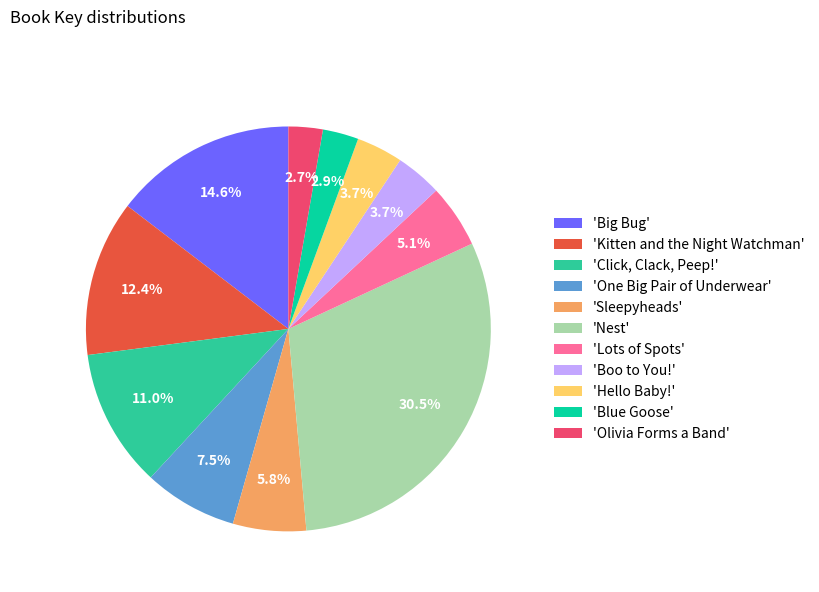

Which has a higher value, 'Click, Clack, Peep!' or 'Olivia Forms a Band'?

'Click, Clack, Peep!'